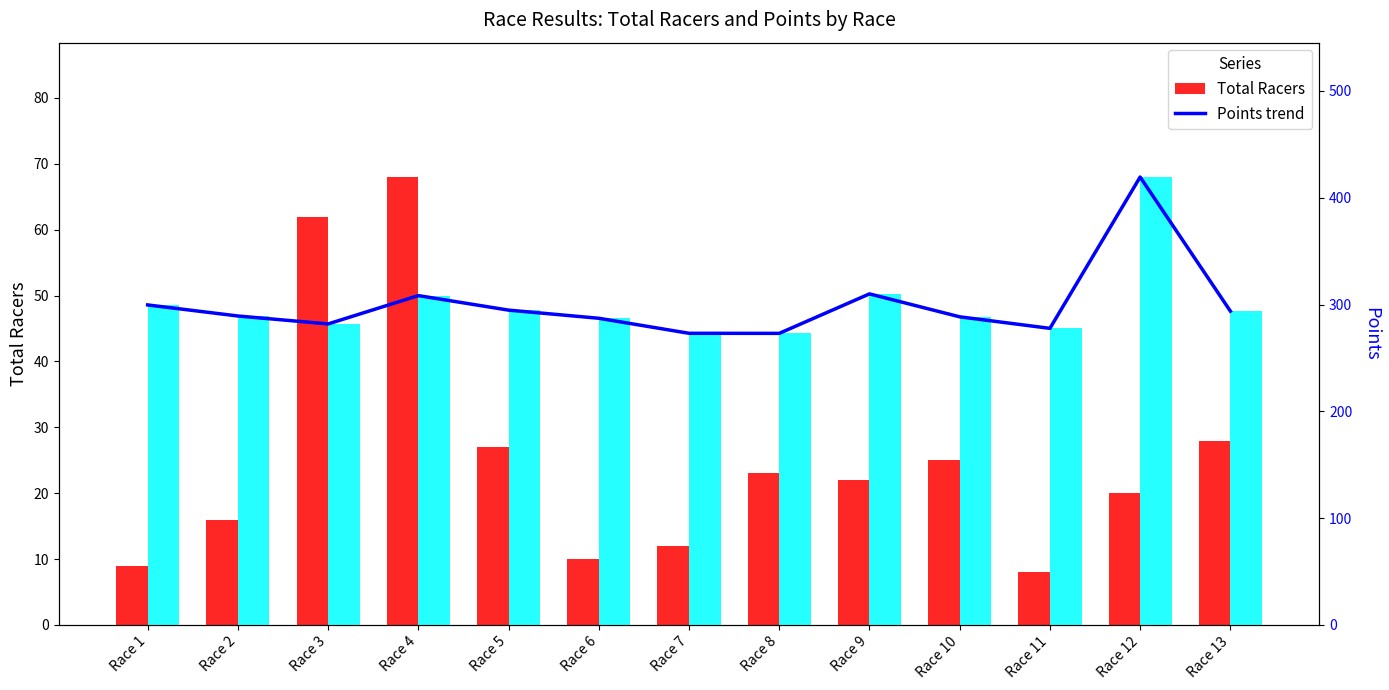

Which label corresponds to the largest value in the chart?

Race 12